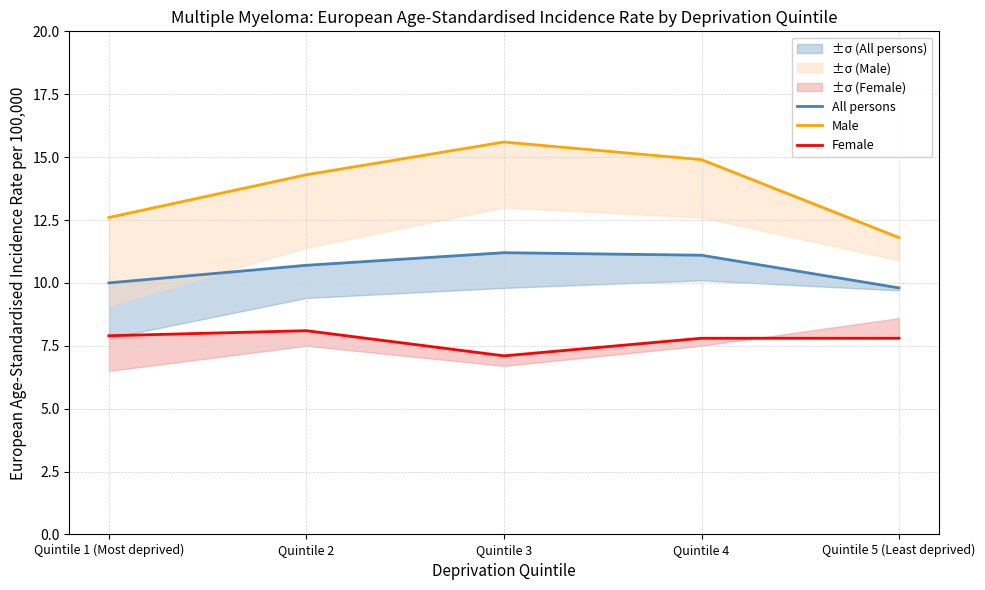

What is the maximum value for All persons?

11.2